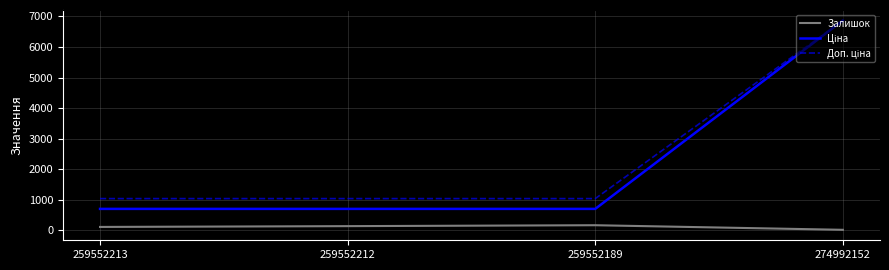

At which category is the sum across all series the highest?

274992152